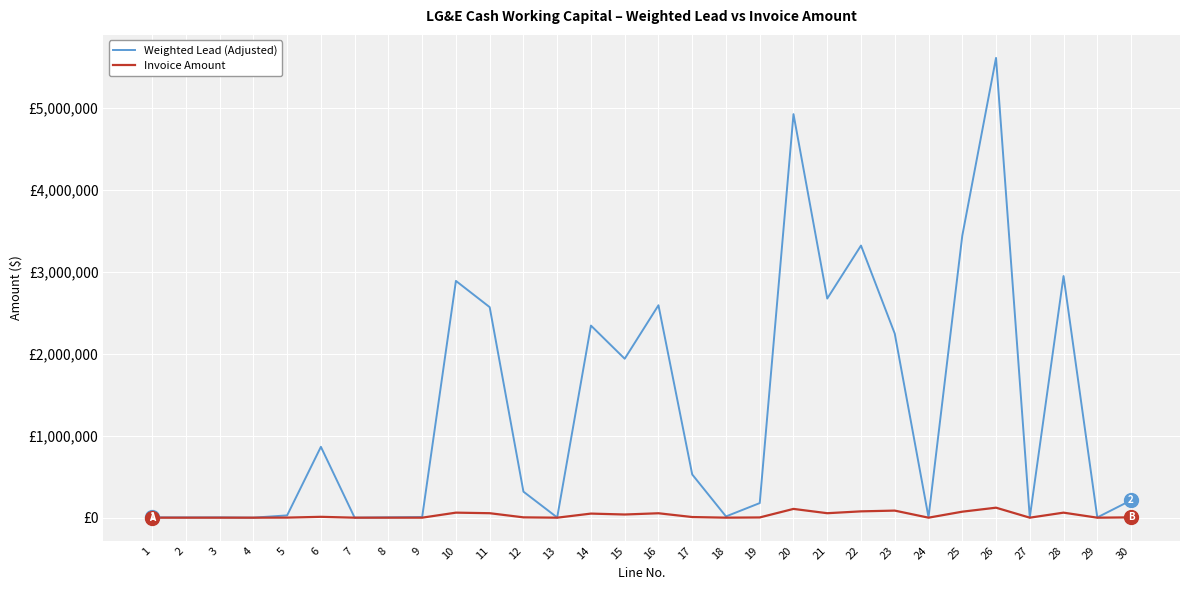

Does the chart have visible grid lines?

Yes